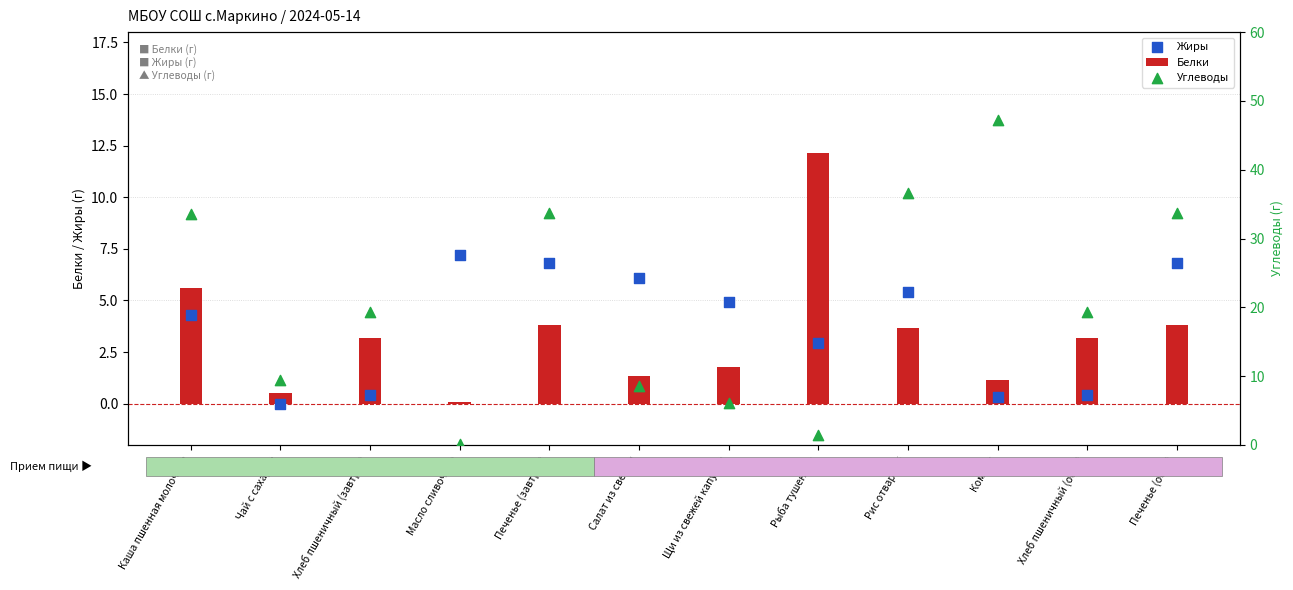

Which series has the largest total across all categories?

Углеводы